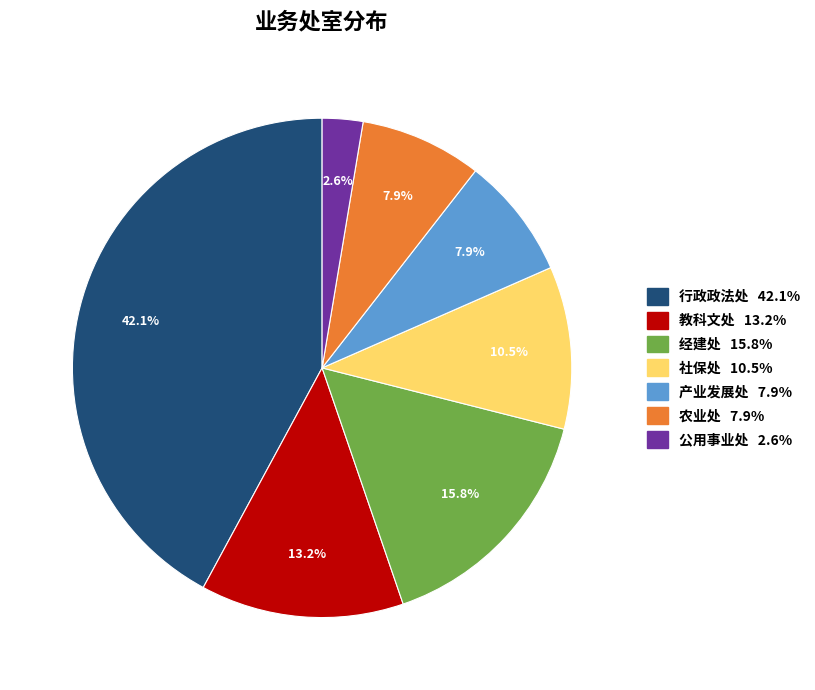

How many slices are in this pie chart?

7